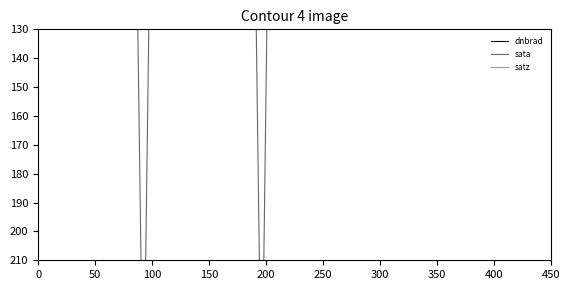

What is the value of the satz point at the 34th from the left?

16.2